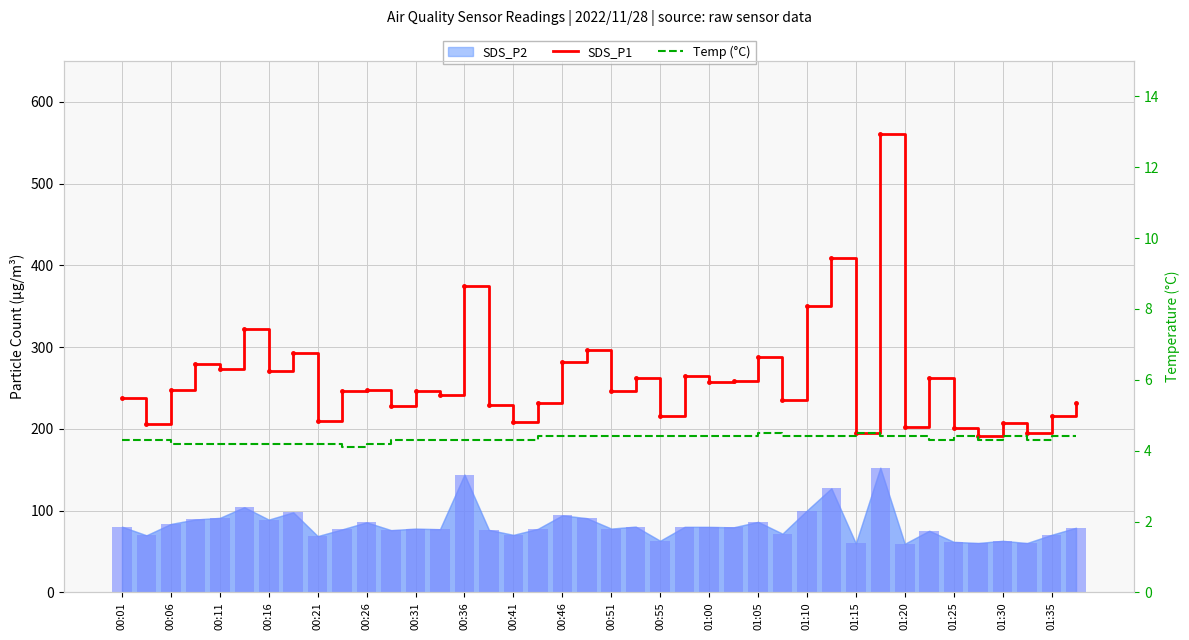

How many values in the SDS_P1 series are below 246?

19